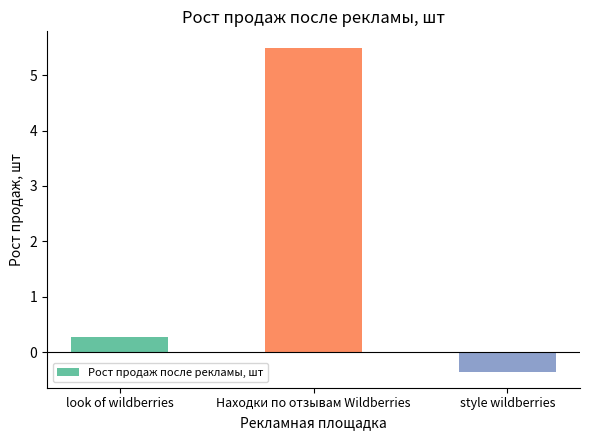

Which has a higher value, look of wildberries or Находки по отзывам Wildberries?

Находки по отзывам Wildberries